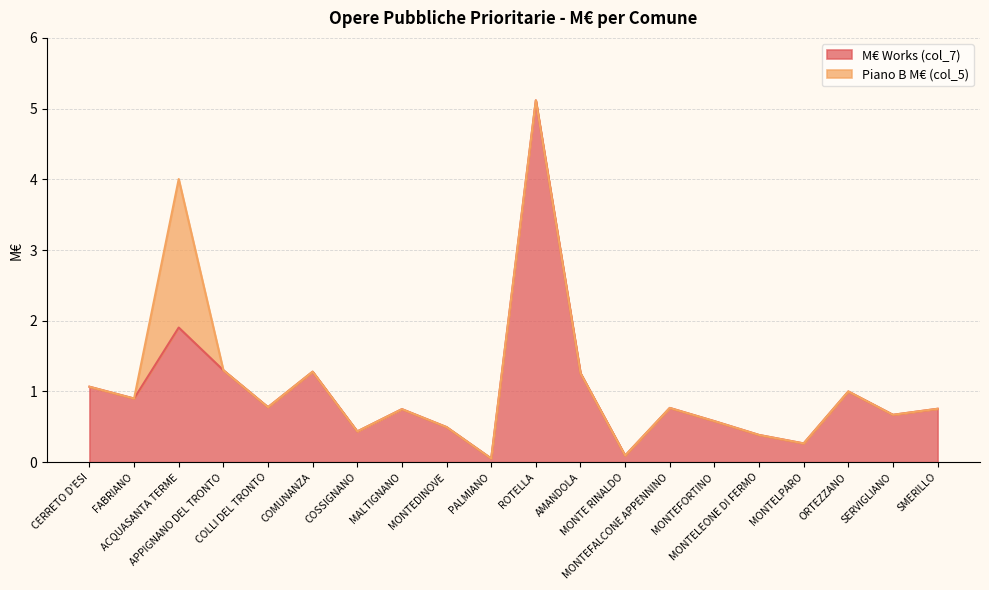

Approximately how many times larger is the value at COSSIGNANO compared to ACQUASANTA TERME?

0.2